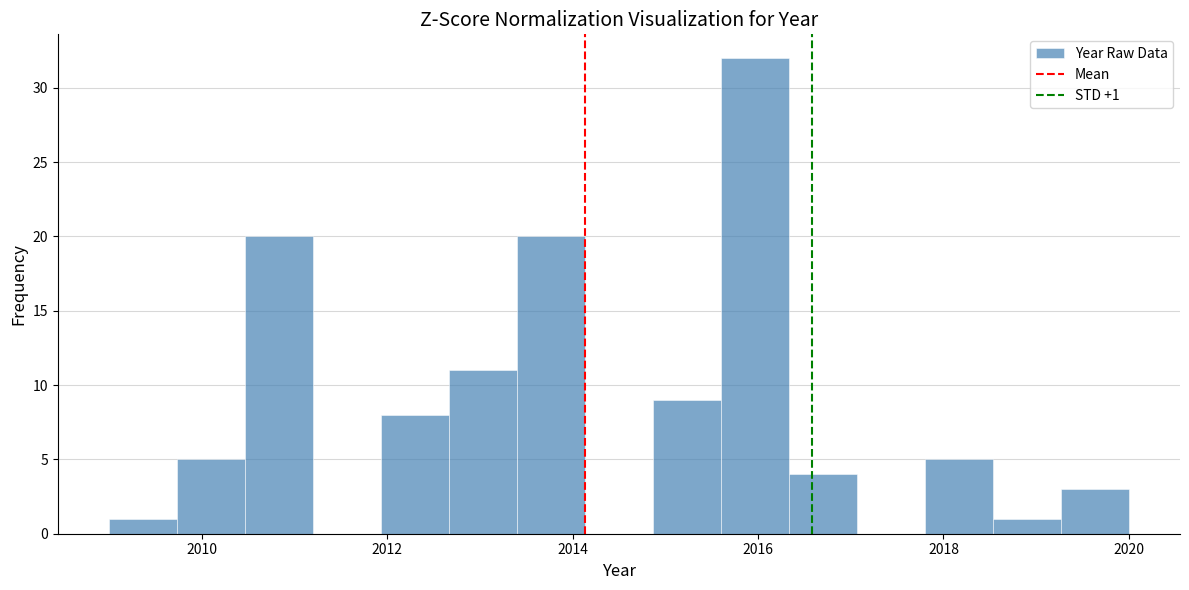

Read against the x-axis, roughly where is the centre of the tallest bar?

2016.0